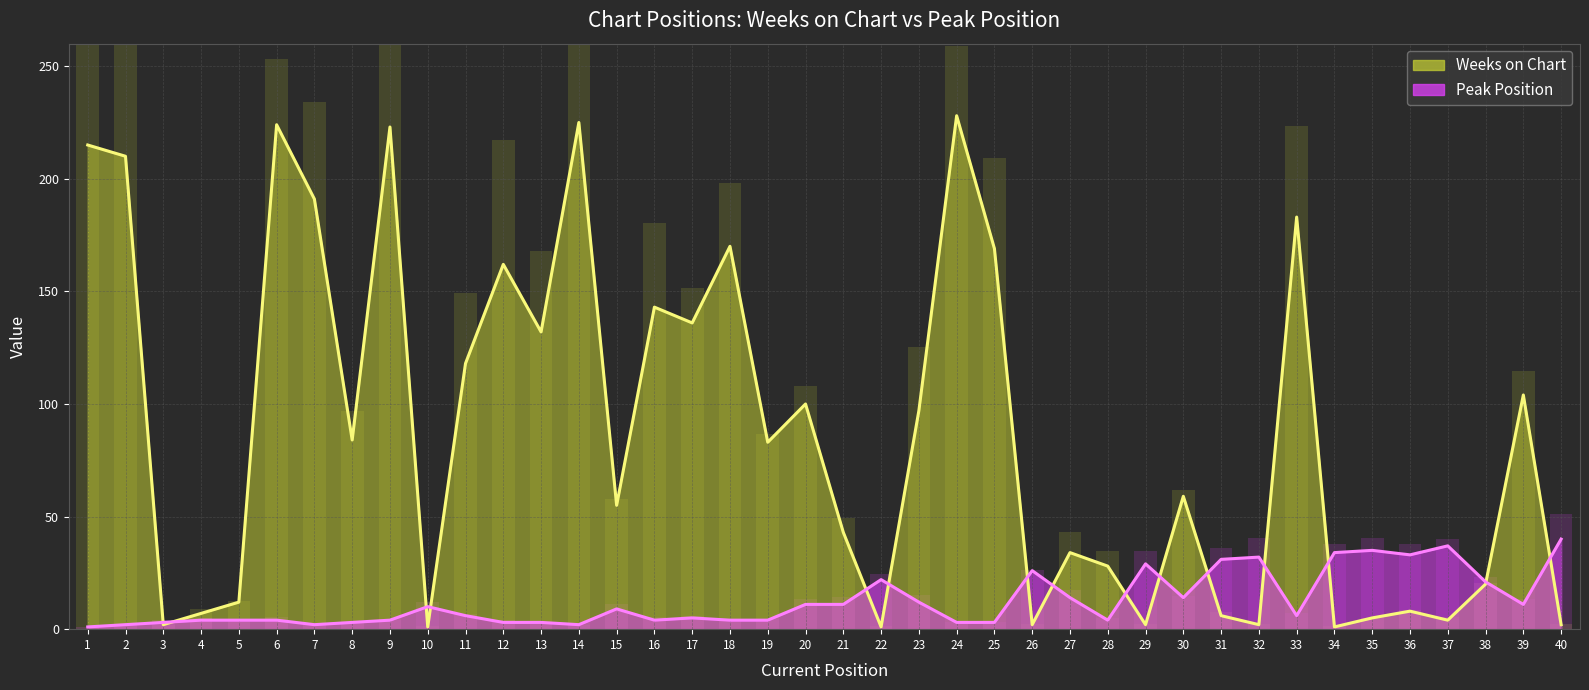

At which label does Peak Position first exceed 6?

10